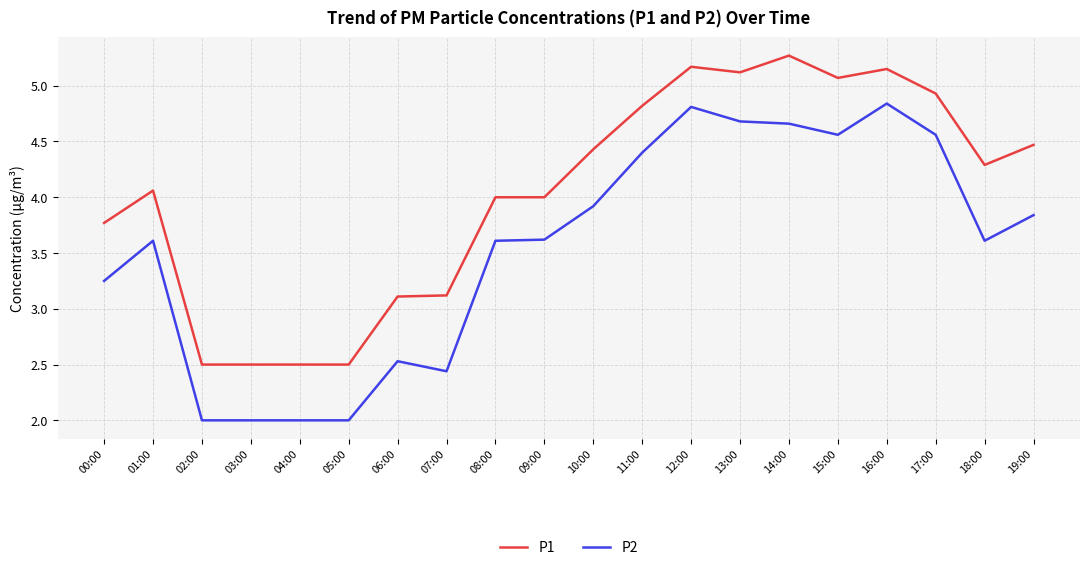

At how many categories does at least one series exceed 2?

20